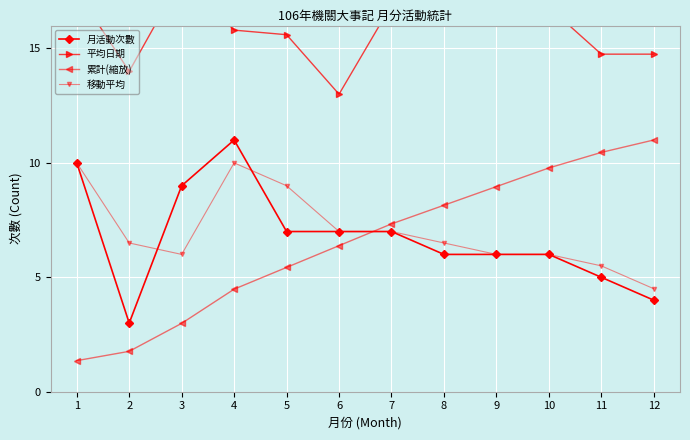

At which label does 平均日期 first exceed 16?

1